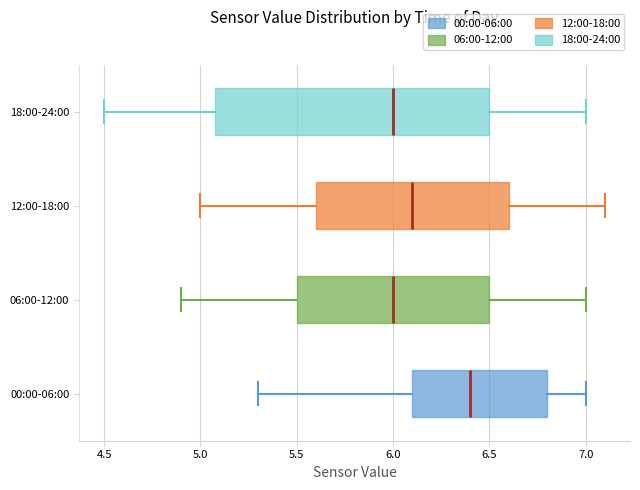

Where is the right edge of the box for 06:00-12:00 on the x-axis? The values are not printed on the chart, so give them approximately, as read against the axis.

6.5